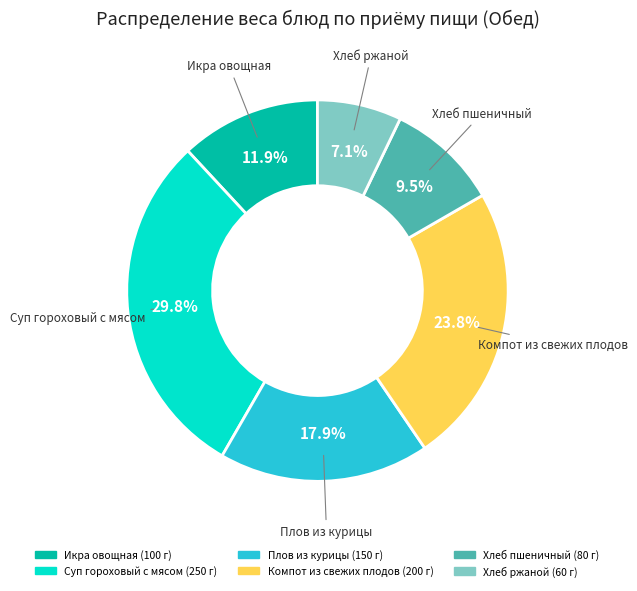

Is the sum of Суп гороховый с мясом and Компот из свежих плодов greater than half?

Yes